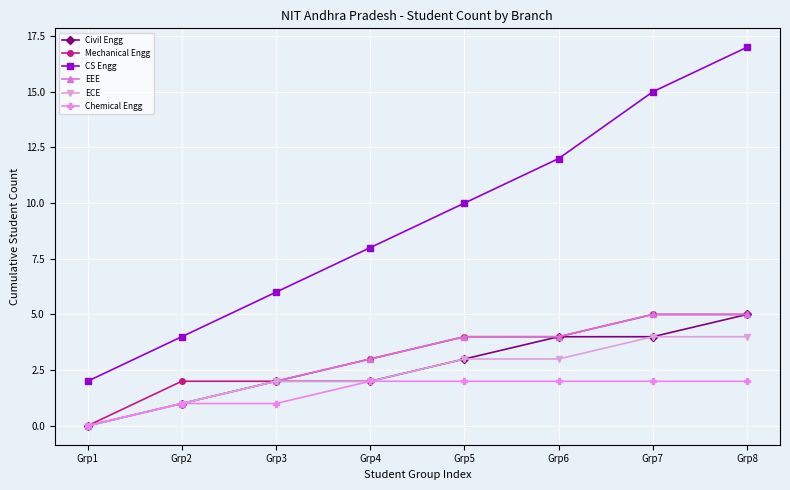

What is the value of the Civil Engg point at the 7th from the left?

4